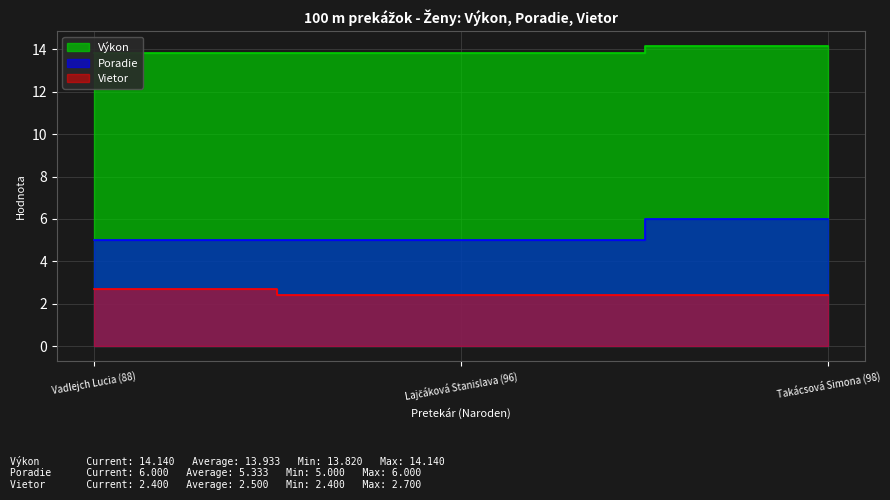

What is the total value across all series at Lajčáková Stanislava (96)?

21.2